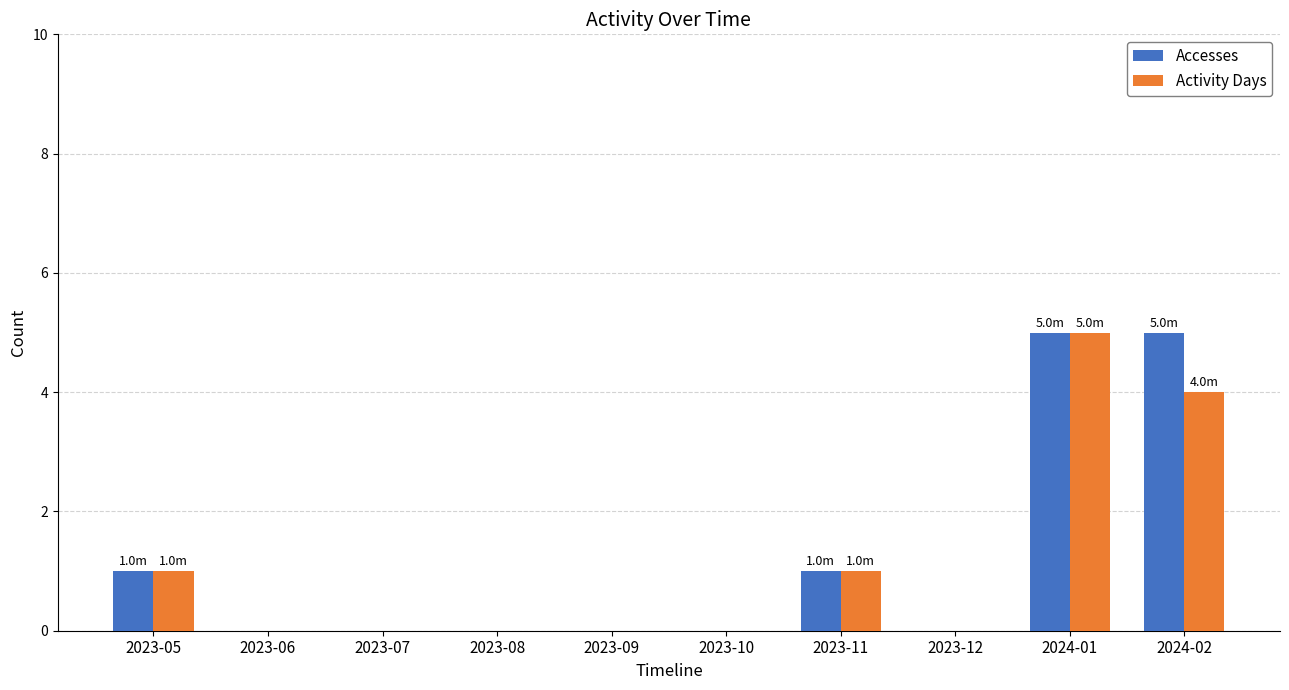

Count the number of categories in the chart.

10